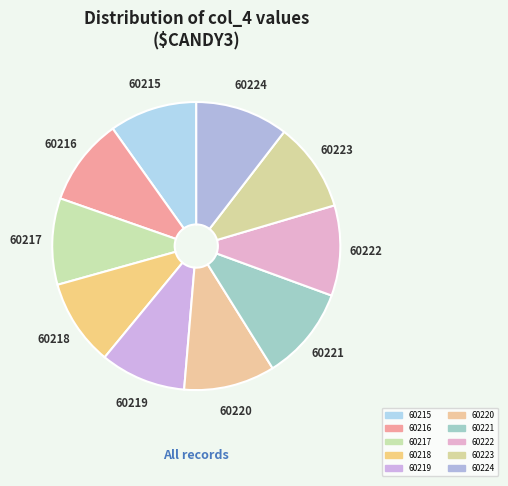

Approximately how many times larger is the value at 60223 compared to 60224?

1.0